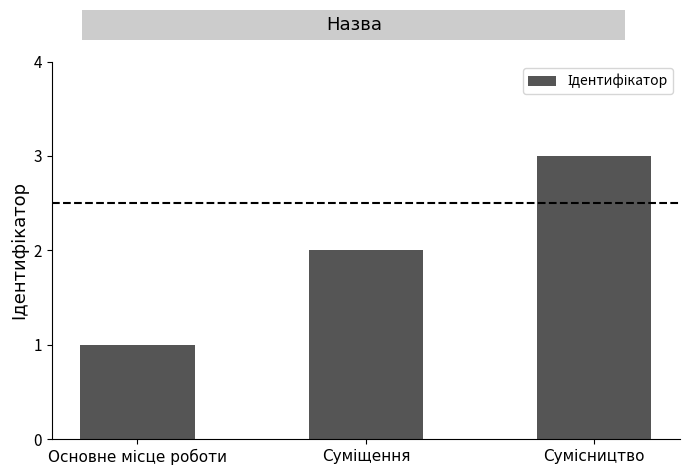

What is the average value?

2